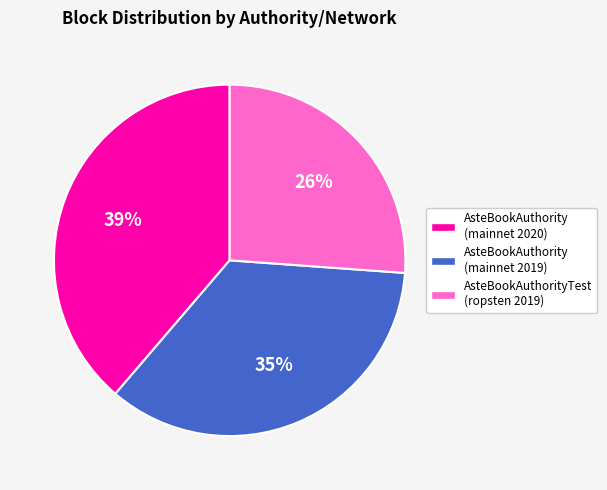

What is the ratio of the value at AsteBookAuthorityTest (ropsten 2019) to the value at AsteBookAuthority (mainnet 2019)?

0.7